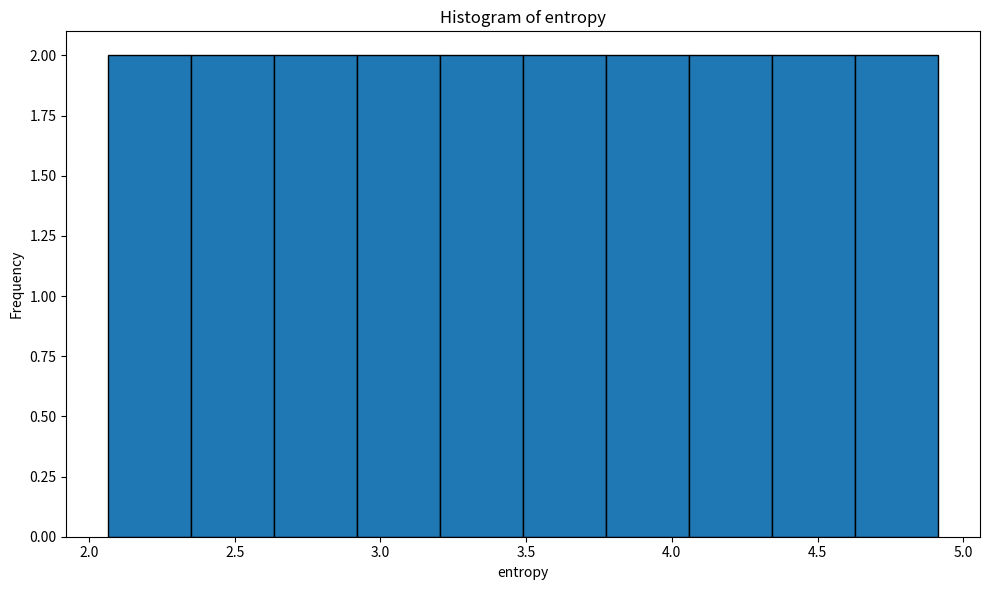

How tall is the bar that spans 4.345 to 4.630 on the x-axis? Neither the bar edges nor the heights are printed on the chart, so give them approximately, as read against the axes.

2